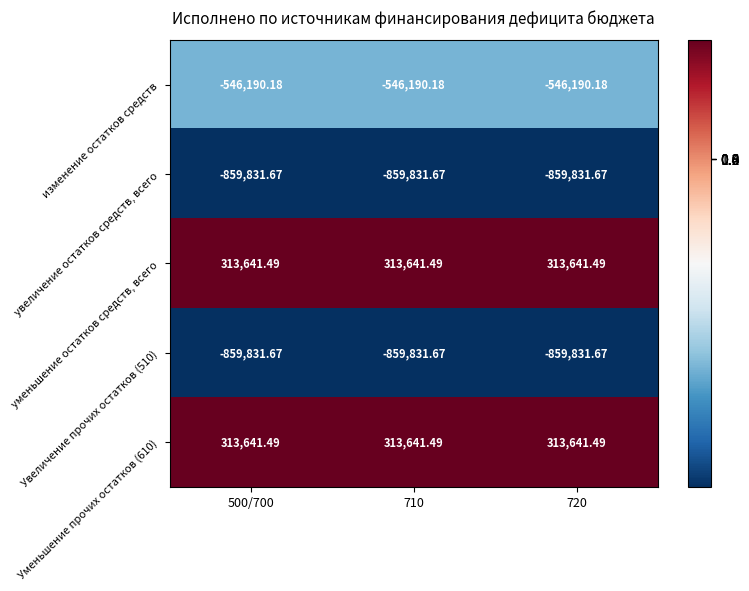

Is the value of уменьшение остатков средств, всего at 710 greater than the value of увеличение остатков средств, всего at 720?

Yes